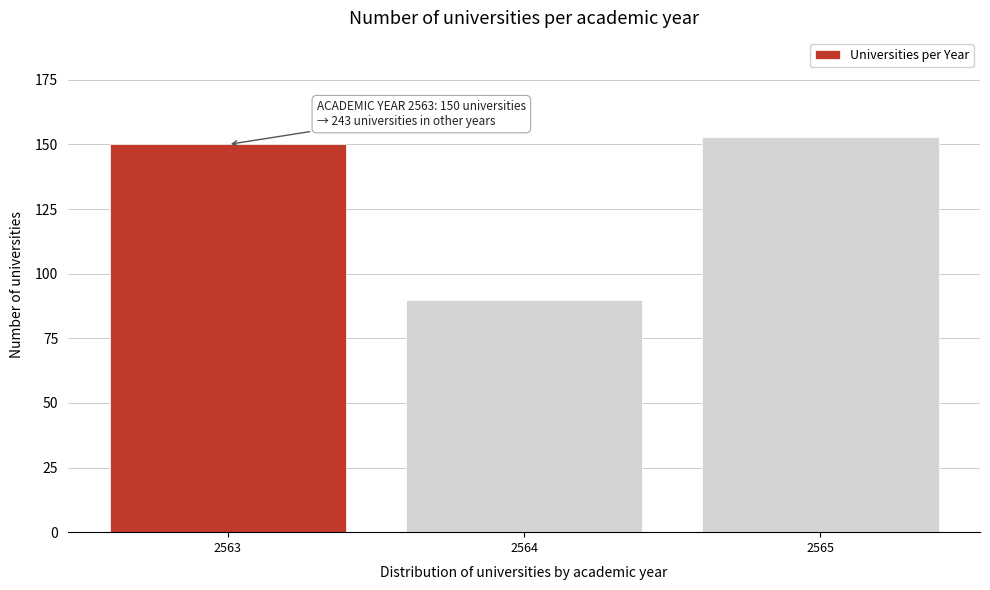

Reading left to right, extract all data points from this chart.

150	90	153